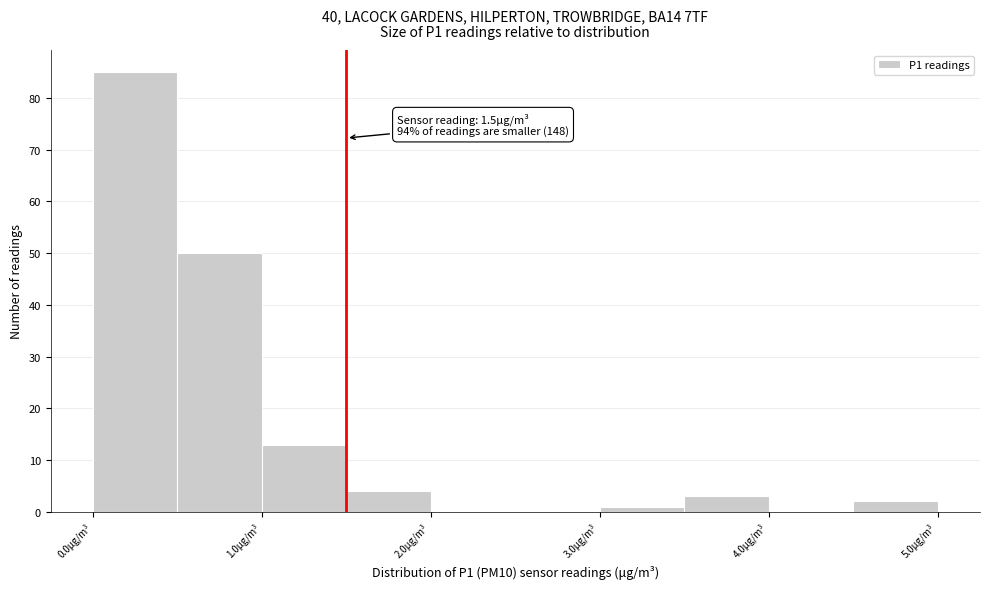

Over which range of the x-axis is the bar tallest?

0.0 to 0.5